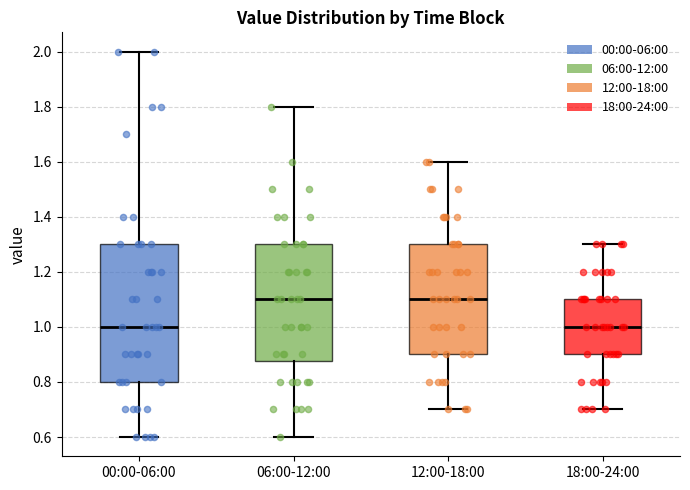

Reading left to right, read every box against the y-axis: the position of its median line, the range the box covers, and the ends of its whiskers. The values are not printed on the chart, so give them approximately, as read against the axis.

00:00-06:00: median 1.00, box 0.80 to 1.30, whiskers 0.60 to 2.00
06:00-12:00: median 1.10, box 0.88 to 1.30, whiskers 0.60 to 1.80
12:00-18:00: median 1.10, box 0.90 to 1.30, whiskers 0.70 to 1.60
18:00-24:00: median 1.00, box 0.90 to 1.10, whiskers 0.70 to 1.30